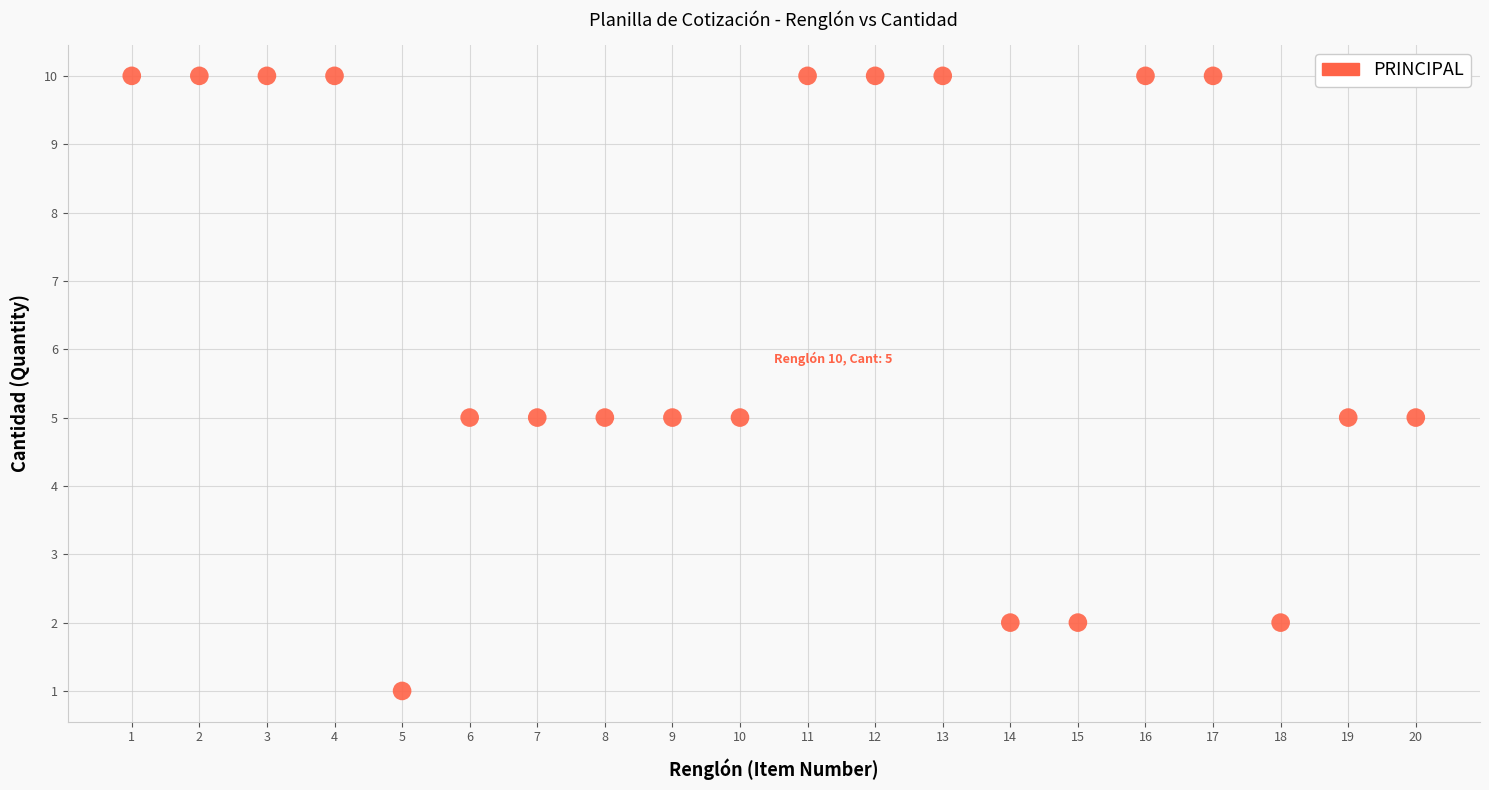

What is the range of Y values (max minus min)?

9